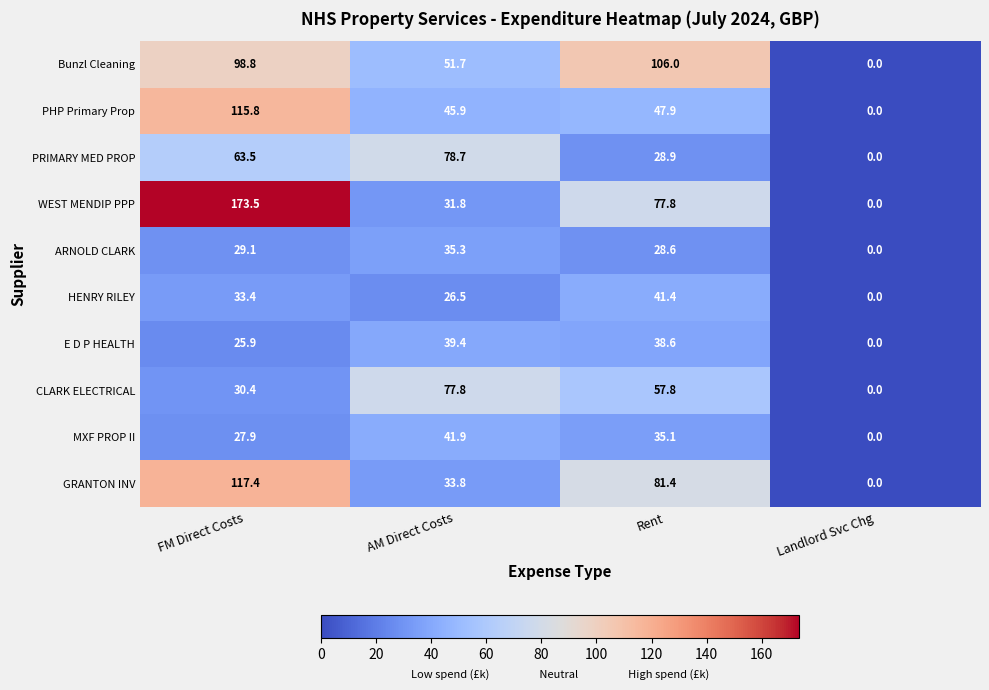

What is the sum of the PRIMARY MED PROP values at FM Direct Costs and AM Direct Costs?

142.2